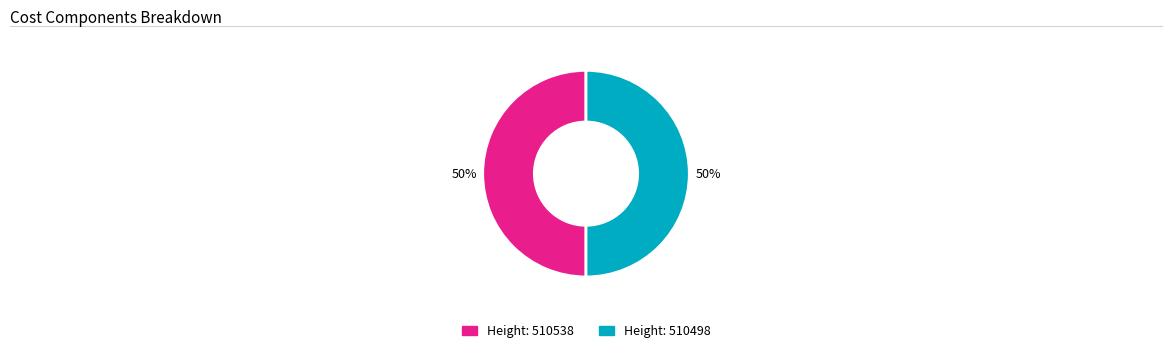

What percentage is the Height: 510498 slice, to the nearest percent?

50%